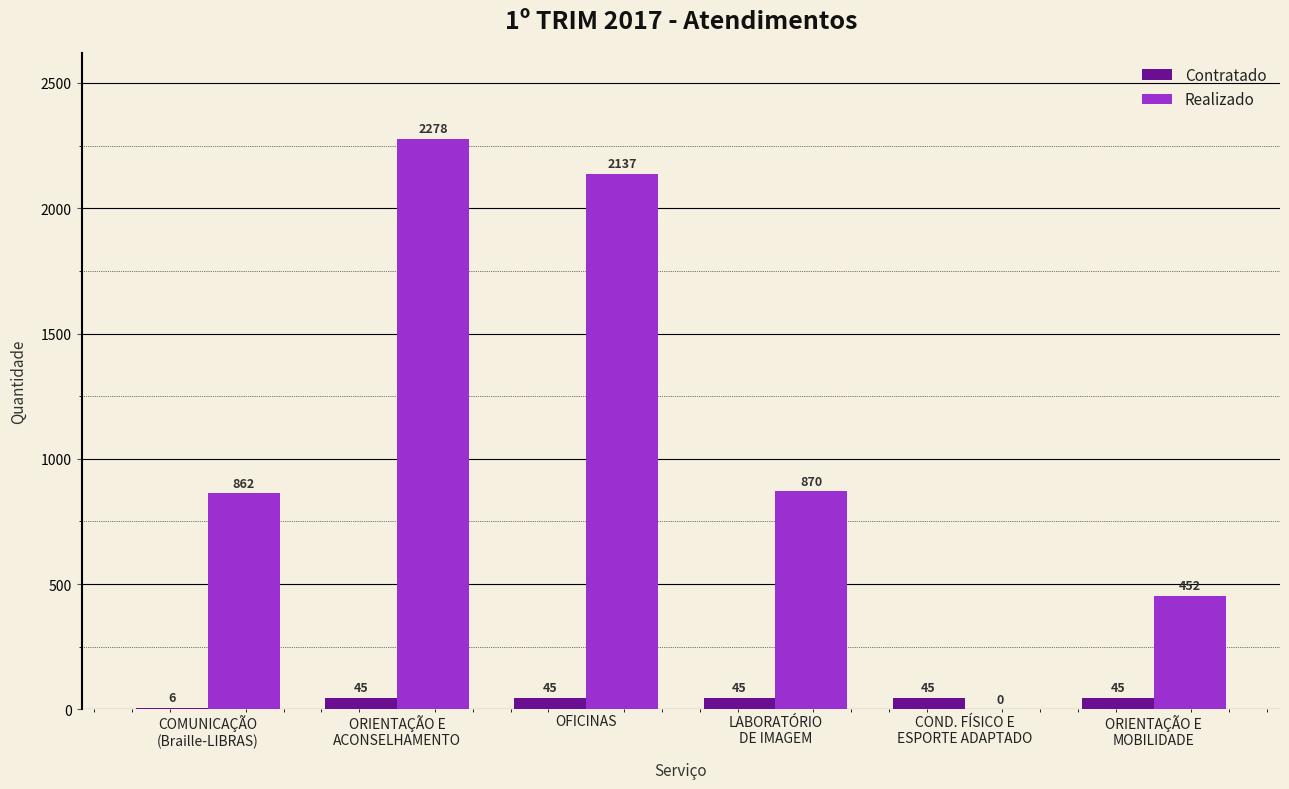

Which series has the largest total across all categories?

Realizado